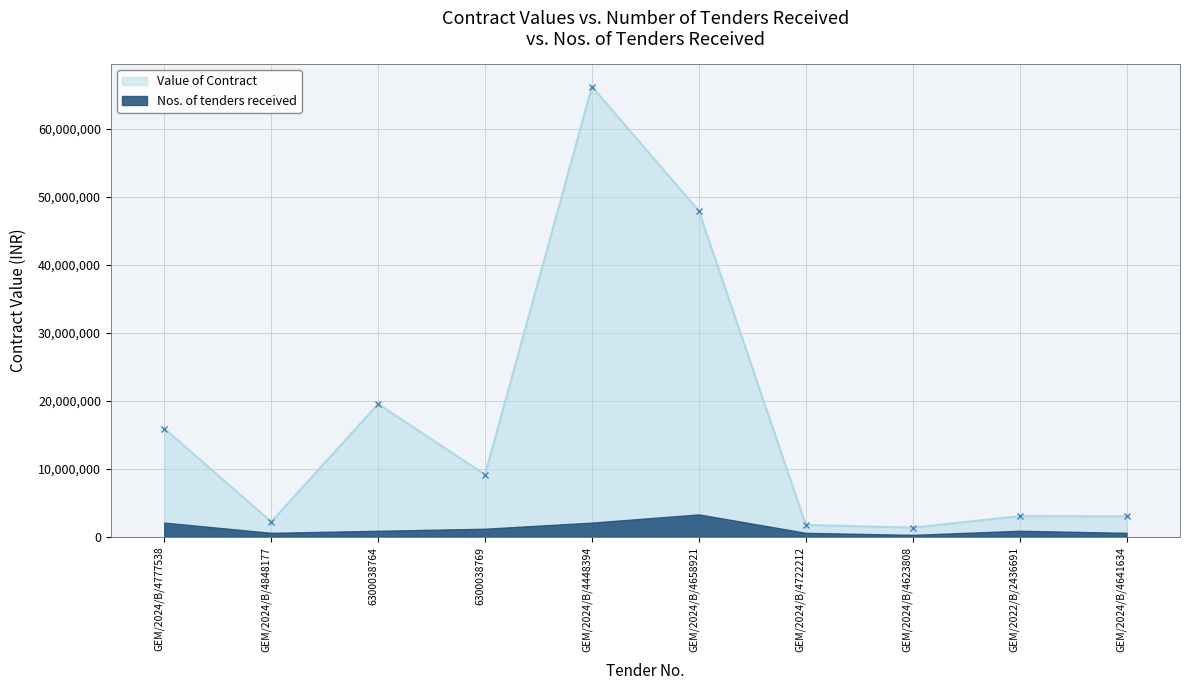

True or false: the data has more than 2 interior local peaks.

True